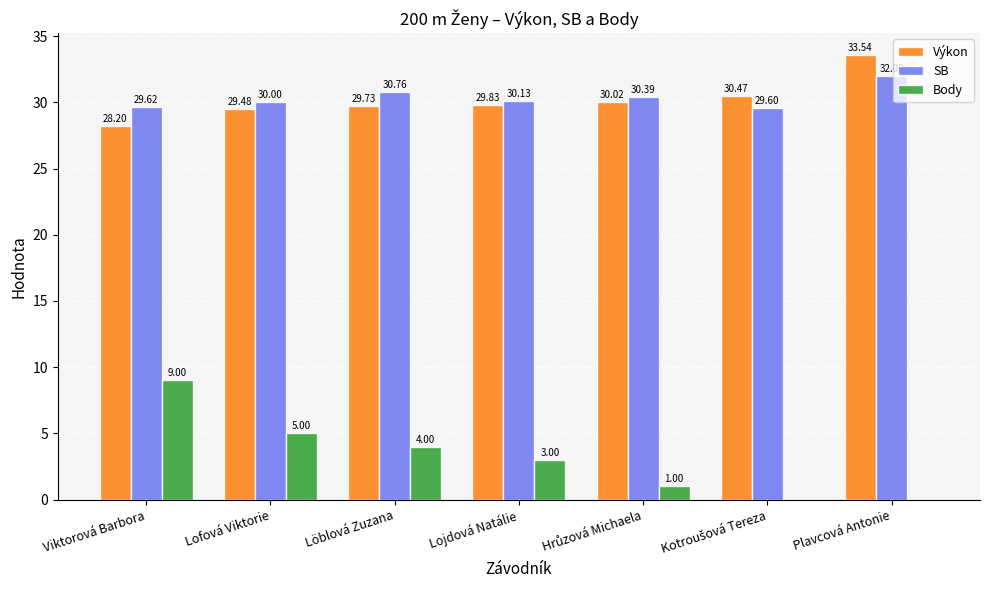

What are all the series names shown in the legend?

Výkon, SB, Body